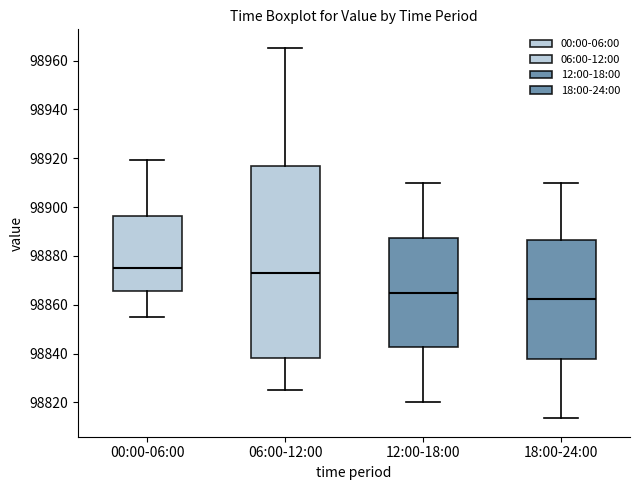

Reading left to right, transcribe this box plot: for each box, give where its median line is, the range the box spans, and where its two whiskers end, as read against the y-axis. The values are not printed on the chart, so give them approximately, as read against the axis.

00:00-06:00: median 98874, box 98866 to 98896, whiskers 98854 to 98920
06:00-12:00: median 98874, box 98838 to 98916, whiskers 98824 to 98966
12:00-18:00: median 98864, box 98842 to 98888, whiskers 98820 to 98910
18:00-24:00: median 98862, box 98838 to 98886, whiskers 98814 to 98910